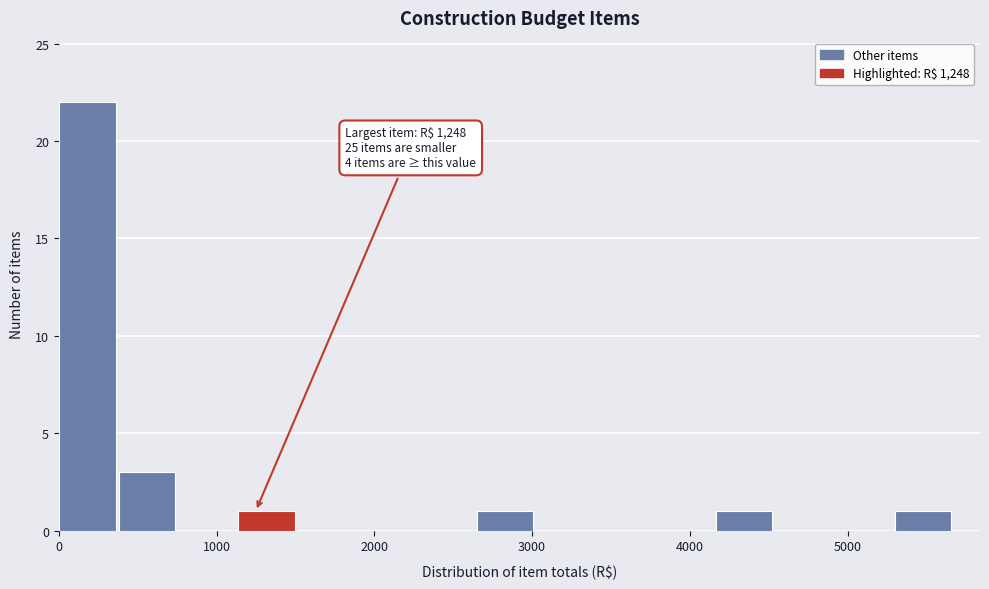

Around what value on the x-axis is the tallest bar? Give the approximate position of its centre, as read against the axis.

200